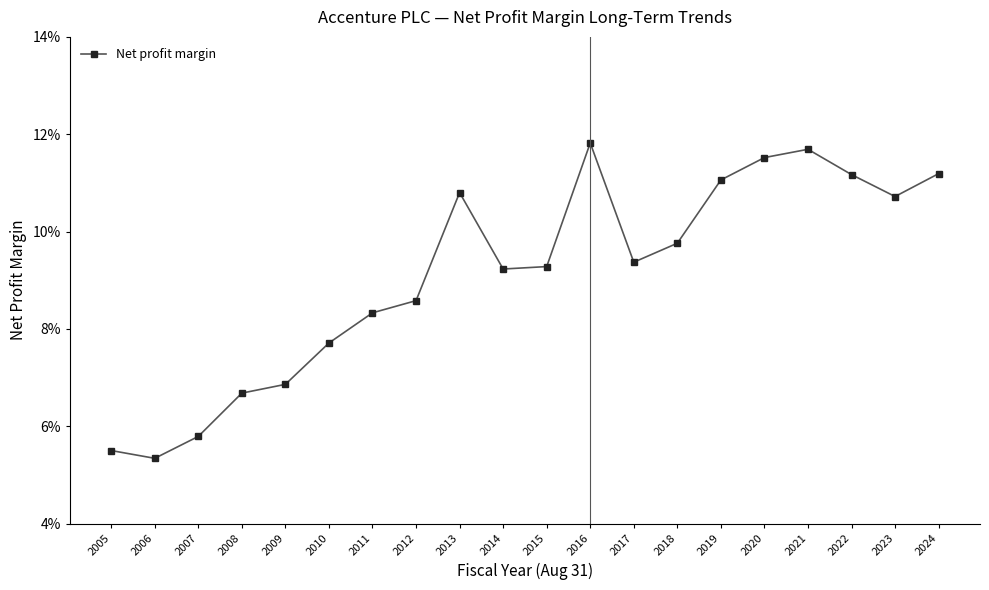

What is the smallest value displayed?

0.1